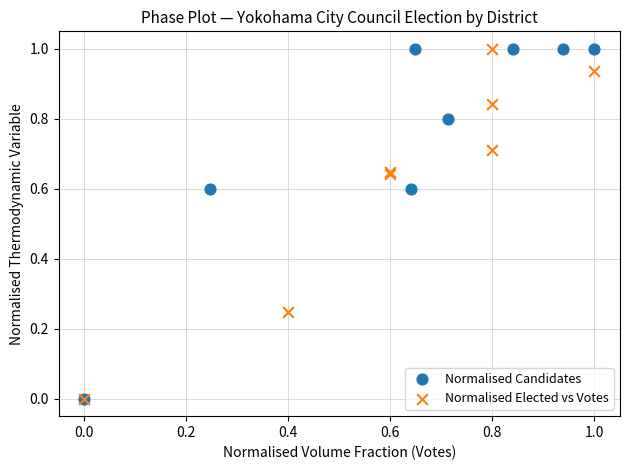

What are all the series names shown in the legend?

Normalised Candidates, Normalised Elected vs Votes